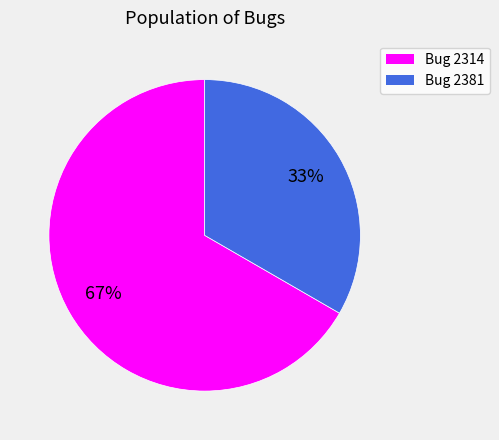

Approximately how many times larger is the value at Bug 2314 compared to Bug 2381?

2.0